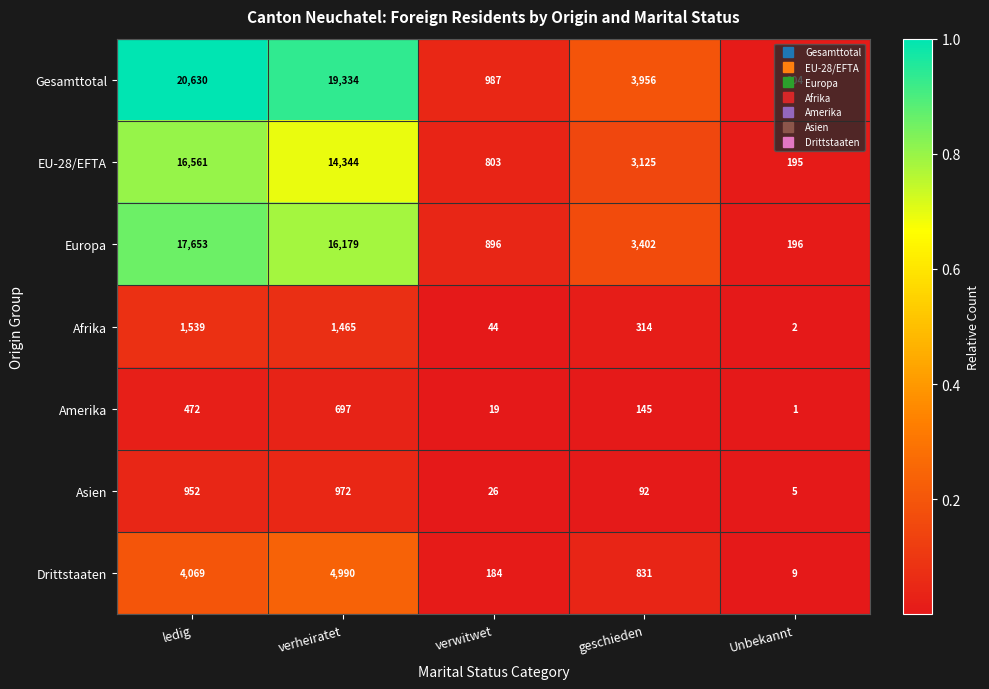

What is the total value across all series at verheiratet?

57981